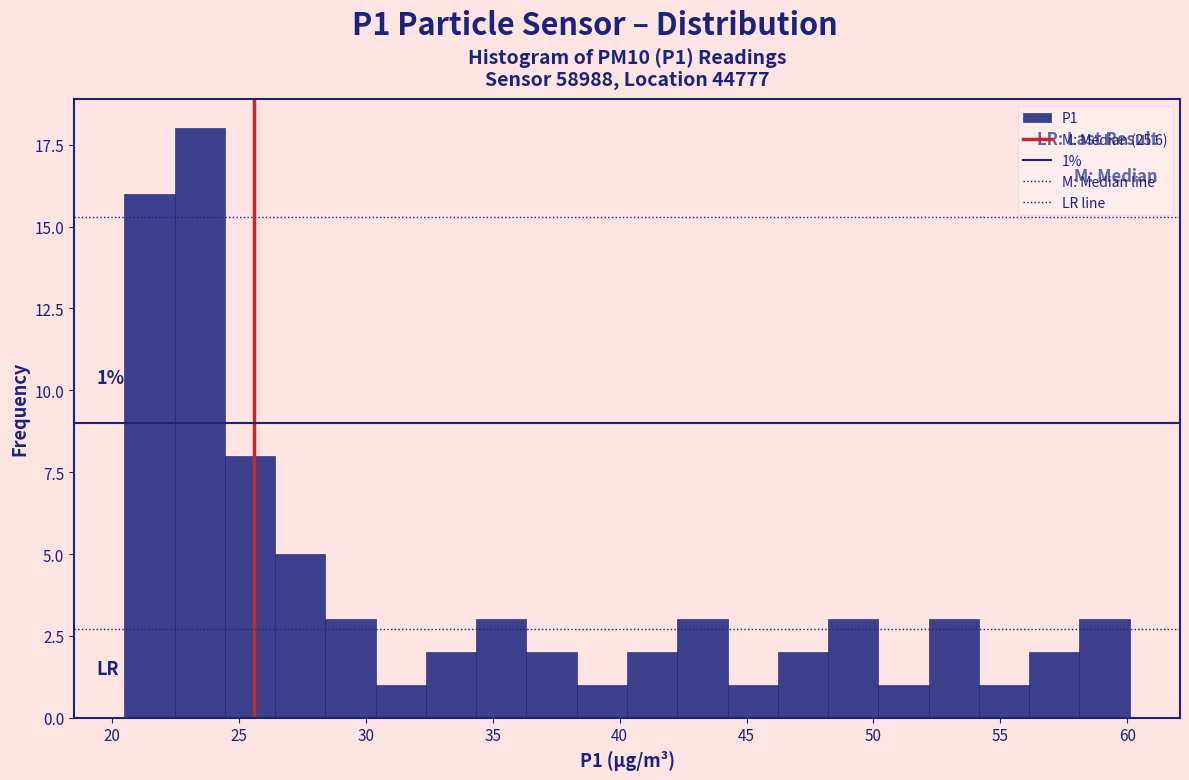

Around what value on the x-axis is the tallest bar? Give the approximate position of its centre, as read against the axis.

23.5